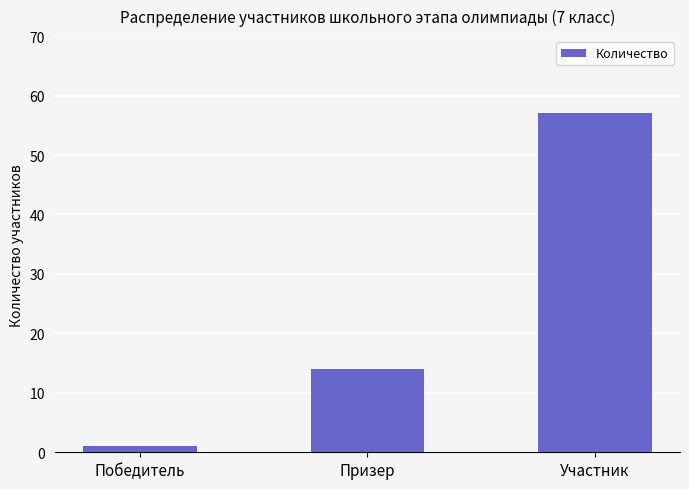

Does the chart contain stacked bars?

No